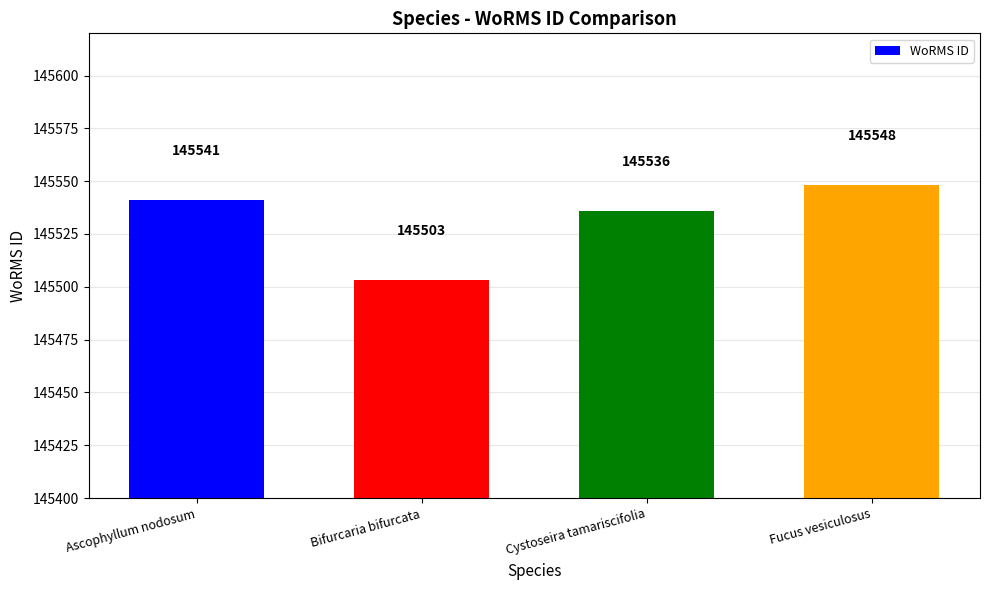

At which category does the chart reach its minimum across all series?

Bifurcaria bifurcata